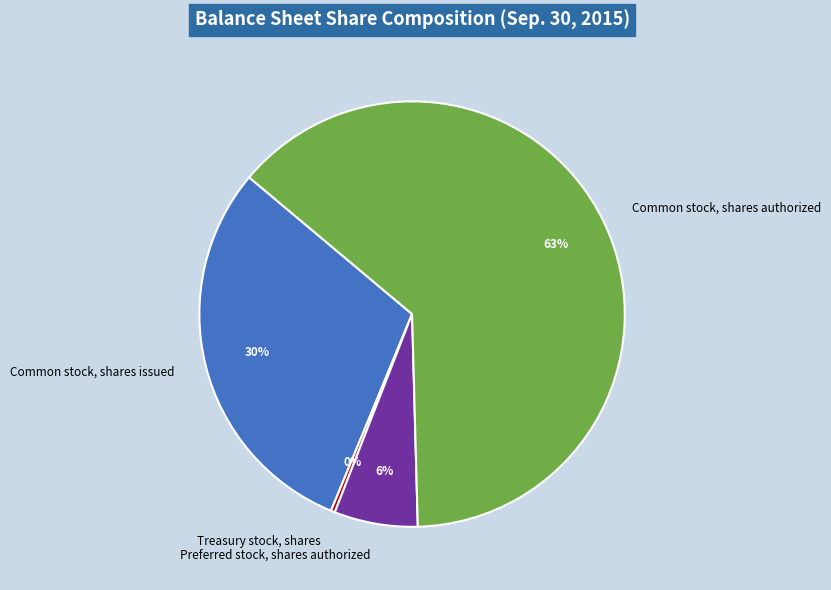

To the nearest percent, what is the combined percentage of Common stock, shares issued and Treasury stock, shares?

30%